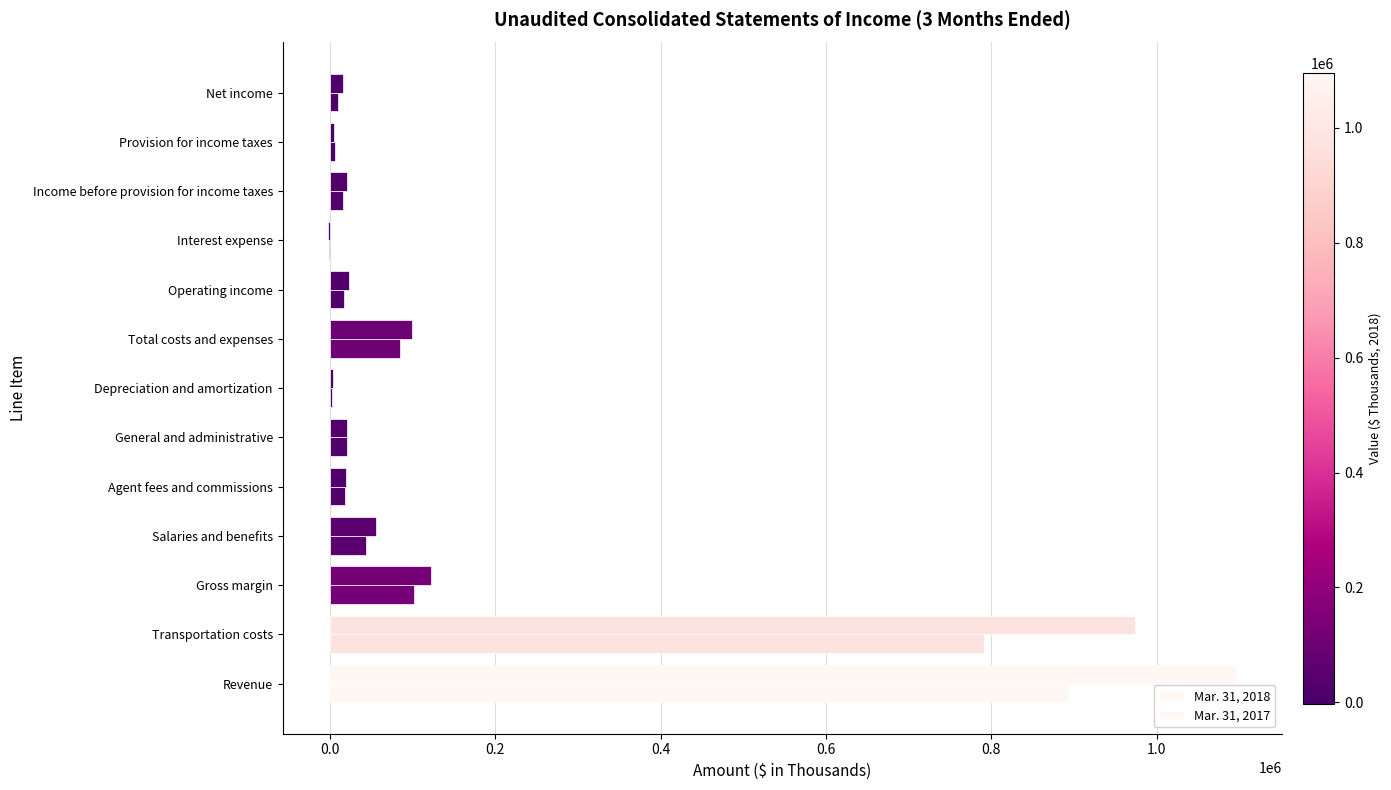

Are the bars grouped side by side (vs. stacked)?

Yes